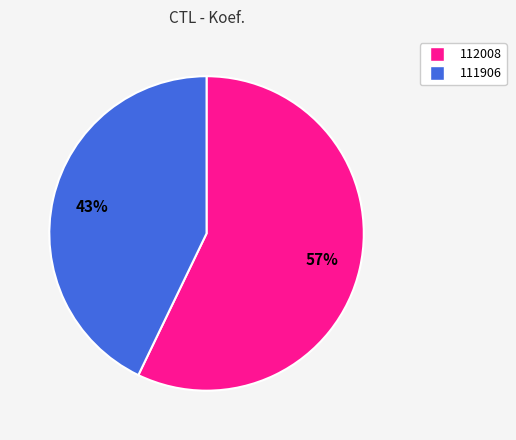

The 112008 slice represents 52% of the pie. True or false?

False